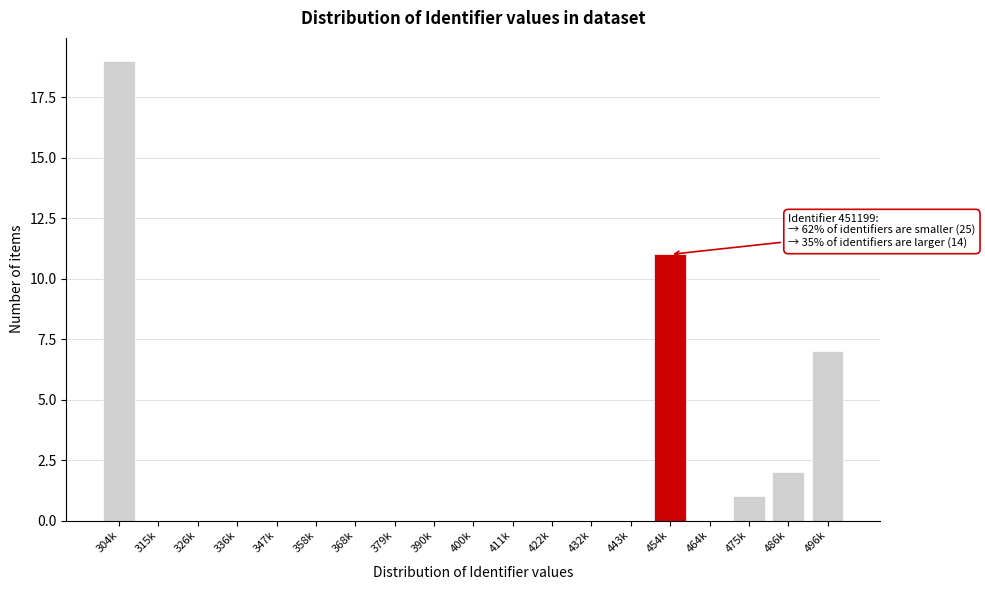

Reading left to right, what are all the values shown in this chart?

304k=19	315k=0	326k=0	336k=0	347k=0	358k=0	368k=0	379k=0	390k=0	400k=0	411k=0	422k=0	432k=0	443k=0	454k=11	464k=0	475k=1	486k=2	496k=7